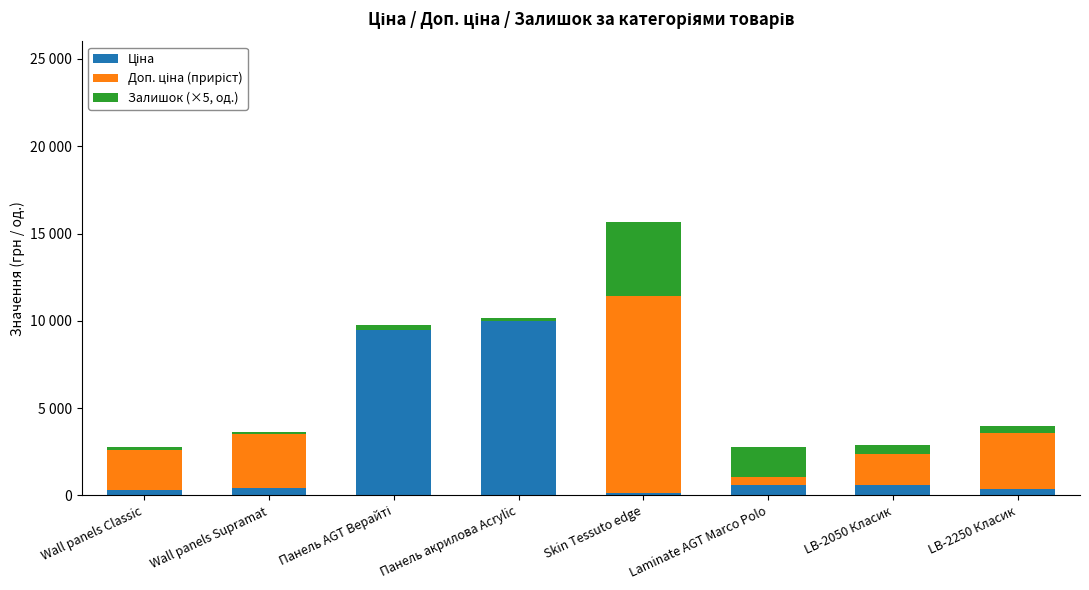

What is the label of the 1st bar from the left?

Wall panels Classic